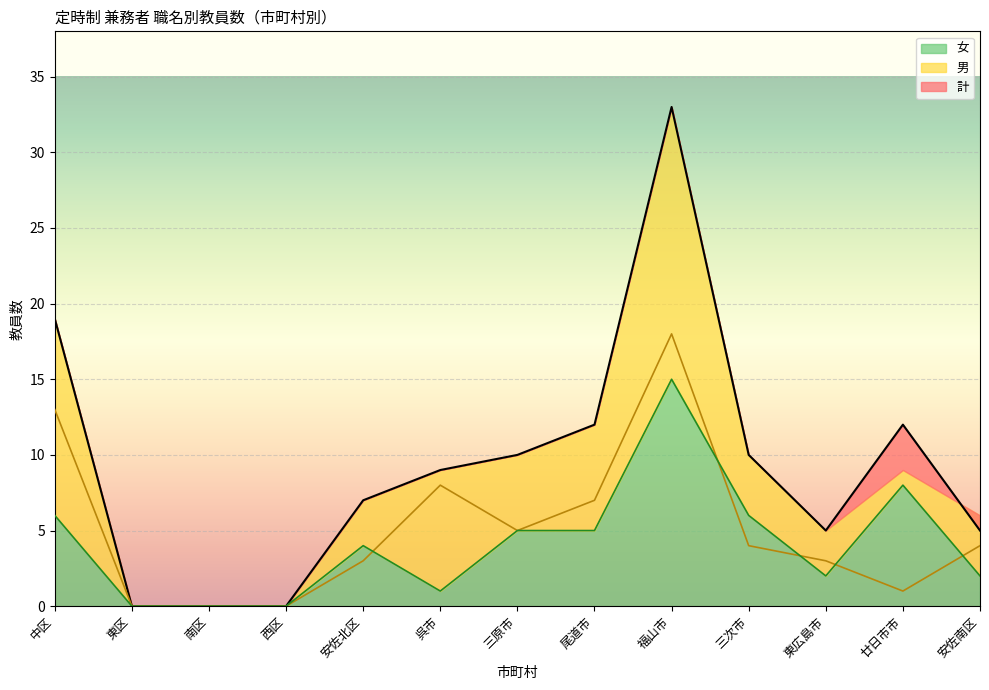

List the labels in order of 女 value, largest first.

福山市, 廿日市市, 中区, 三次市, 三原市, 尾道市, 安佐北区, 東広島市, 安佐南区, 呉市, 東区, 南区, 西区